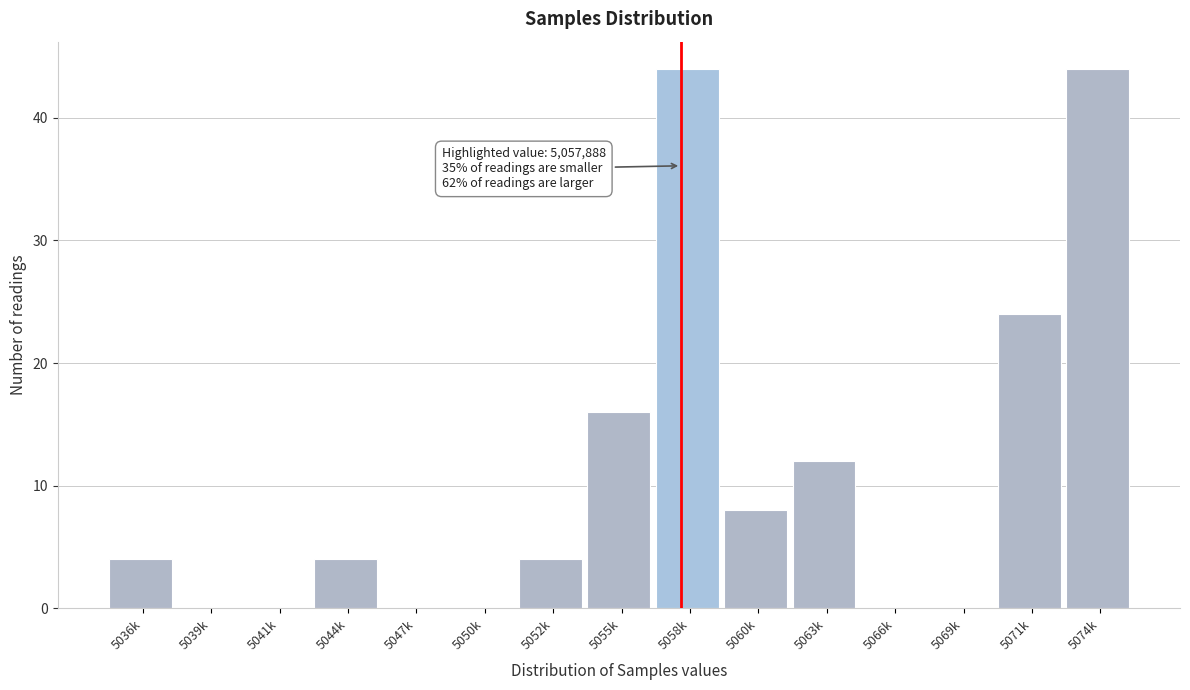

Reading left to right, what are all the values shown in this chart?

5036k=4	5039k=0	5041k=0	5044k=4	5047k=0	5050k=0	5052k=4	5055k=16	5058k=44	5060k=8	5063k=12	5066k=0	5069k=0	5071k=24	5074k=44